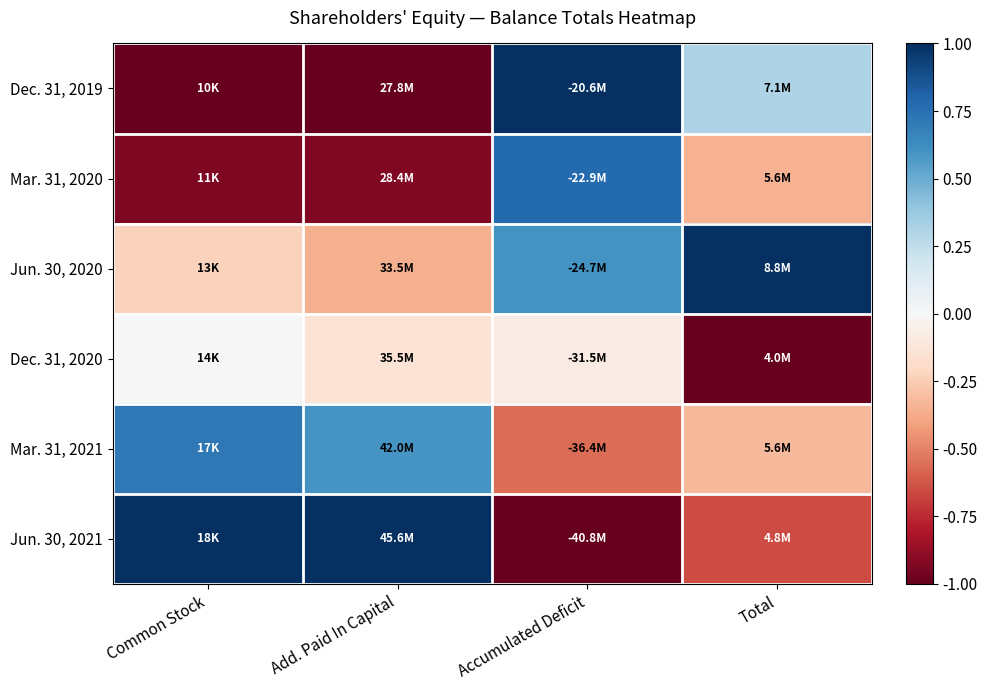

Which category has the lowest value across all series?

Common Stock